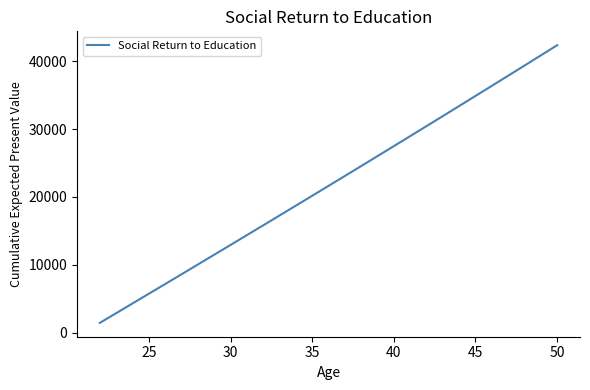

What is the difference between the maximum and minimum values?

40941.0